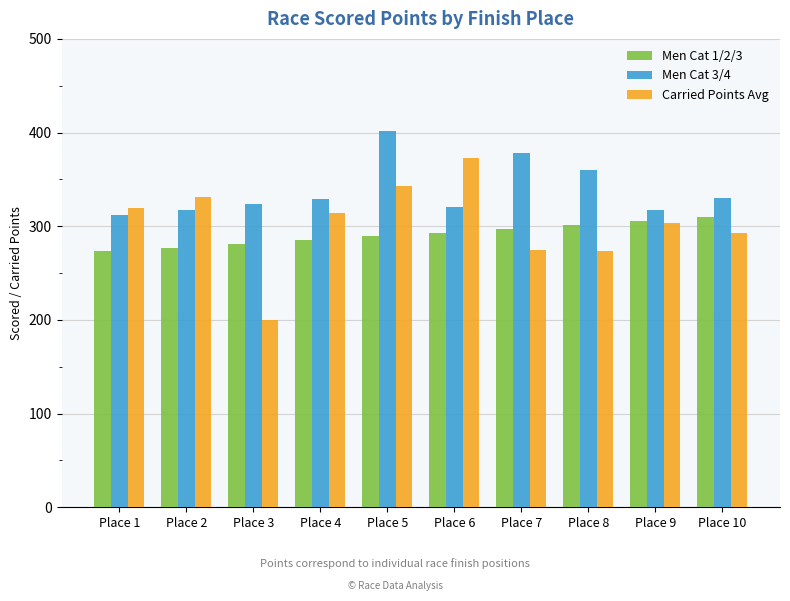

At which label does Carried Points Avg reach its peak?

Place 6